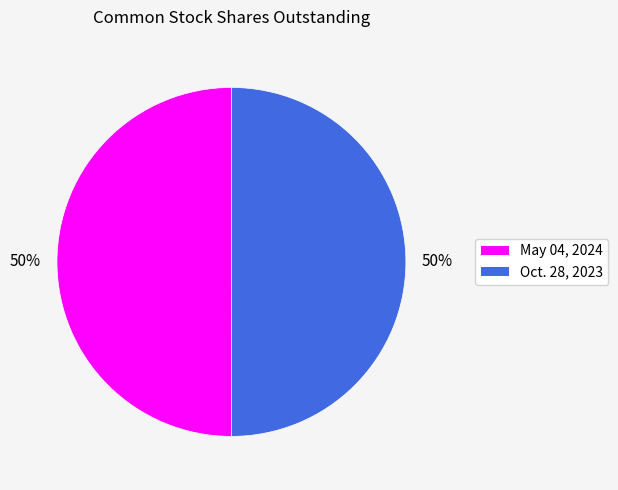

Approximately how many times larger is the value at May 04, 2024 compared to Oct. 28, 2023?

1.0